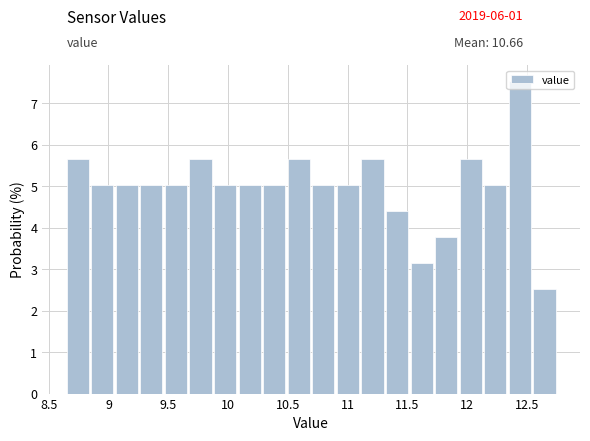

Reading left to right, list every bar in this chart as the range it spans on the x-axis followed by its height. Neither the bar edges nor the heights are printed on the chart, so give them approximately, as read against the axes.

8.65 to 8.85: 5.7
8.85 to 9.05: 5.0
9.05 to 9.25: 5.0
9.25 to 9.45: 5.0
9.45 to 9.70: 5.0
9.70 to 9.90: 5.7
9.90 to 10.10: 5.0
10.10 to 10.30: 5.0
10.30 to 10.50: 5.0
10.50 to 10.70: 5.7
10.70 to 10.90: 5.0
10.90 to 11.10: 5.0
11.10 to 11.30: 5.7
11.30 to 11.55: 4.4
11.55 to 11.75: 3.1
11.75 to 11.95: 3.8
11.95 to 12.15: 5.7
12.15 to 12.35: 5.0
12.35 to 12.55: 7.5
12.55 to 12.75: 2.5